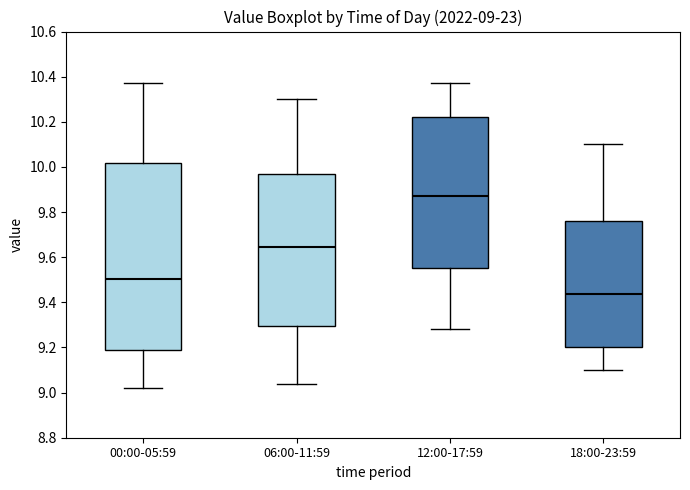

Comparing the boxes themselves (not the whiskers), which one is the tallest?

00:00-05:59